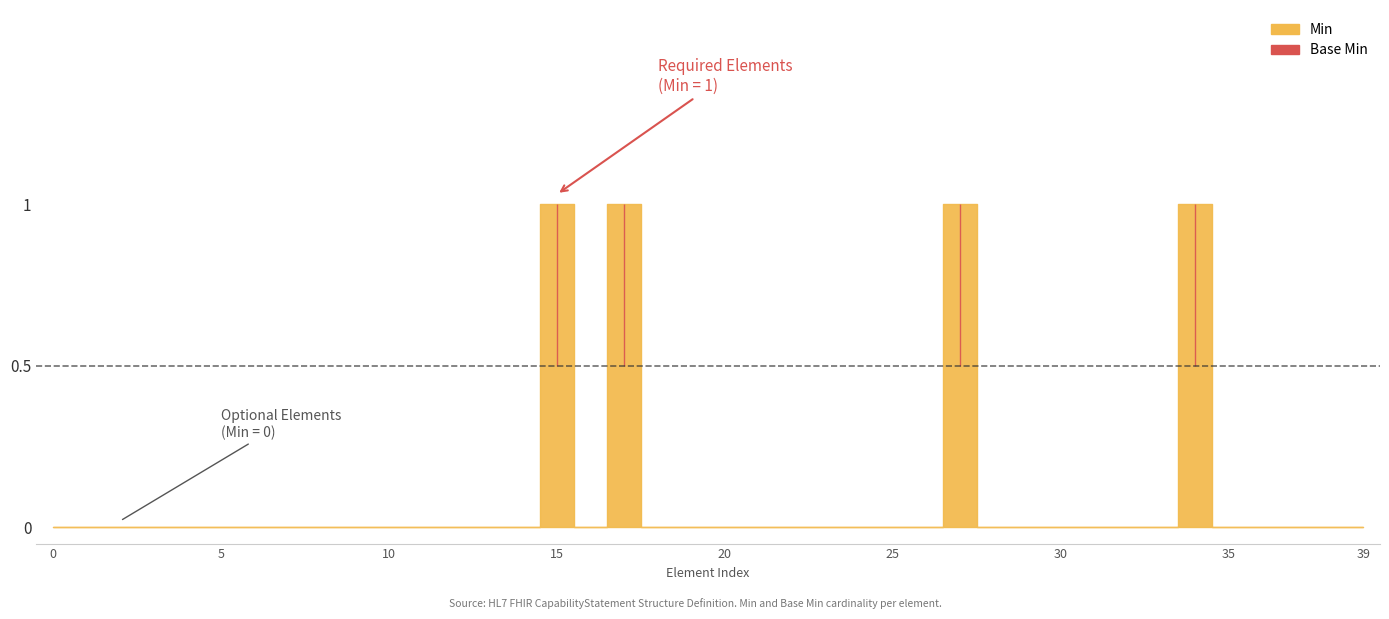

Reading left to right, extract all data points from this chart.

min_values: 0	0	0	0	0	0	0	0	0	0	0	0	0	0	0	1	0	1	0	0	0	0	0	0	0	0	0	1	0	0	0	0	0	0	1	0	0	0	0	0
base_min_values: 0	0	0	0	0	0	0	0	0	0	0	0	0	0	0	1	0	1	0	0	0	0	0	0	0	0	0	1	0	0	0	0	0	0	1	0	0	0	0	0